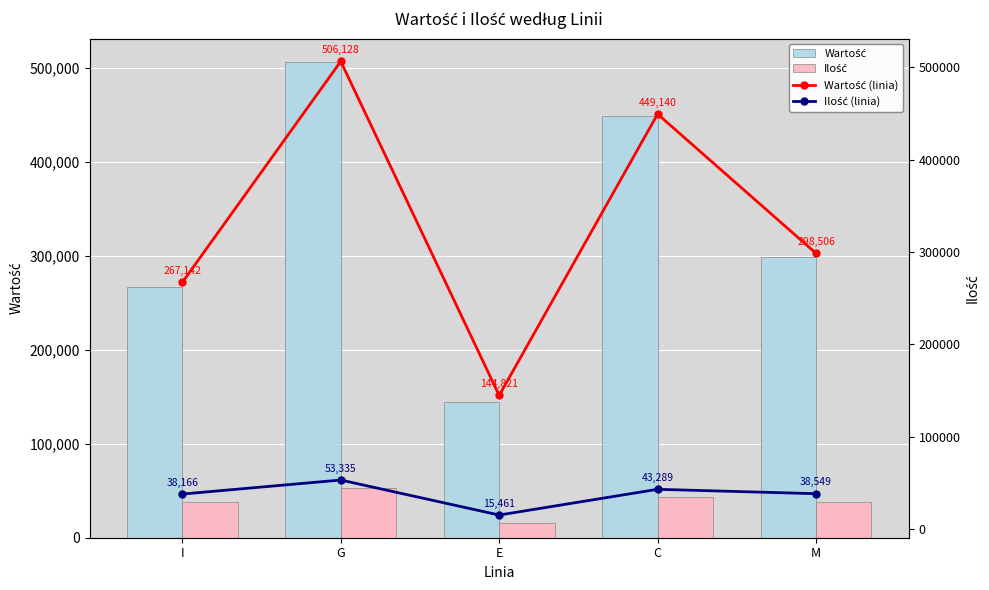

Reading left to right, list all the values displayed in this chart.

Wartość: I=267142	G=506128	E=144821	C=449140	M=298506
Ilość: I=38166	G=53335	E=15461	C=43289	M=38549
Wartość (linia): I=267142	G=506128	E=144821	C=449140	M=298506
Ilość (linia): I=38166	G=53335	E=15461	C=43289	M=38549